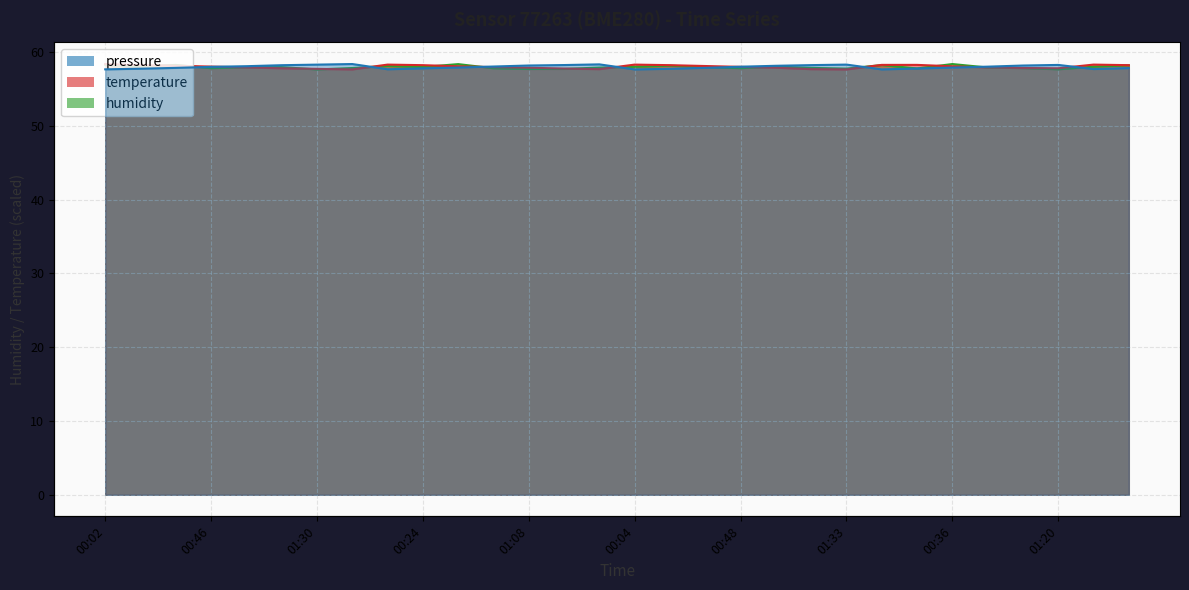

What are all the series names shown in the legend?

pressure, temperature, humidity